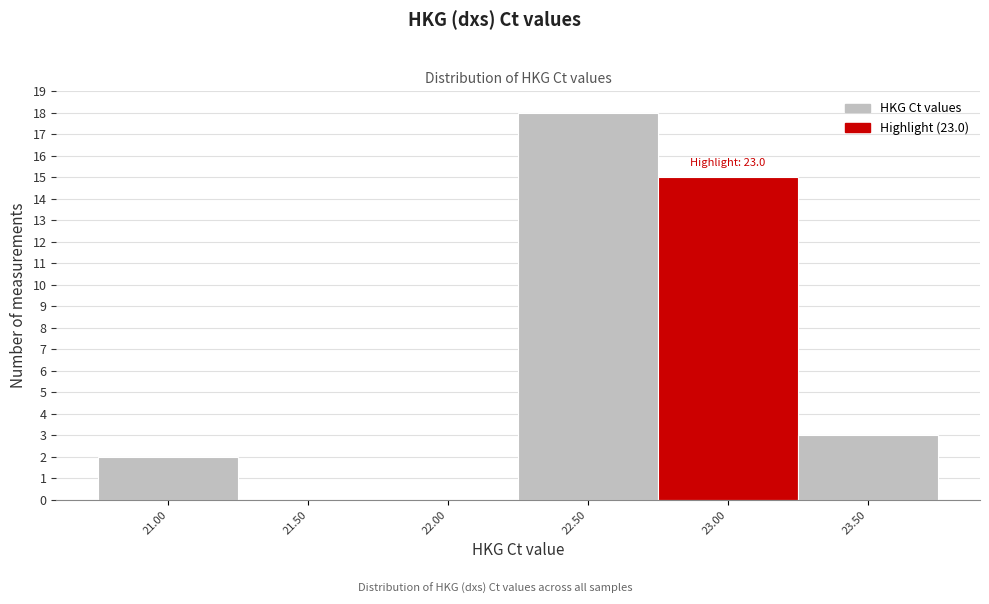

What is the maximum value shown in the chart?

18